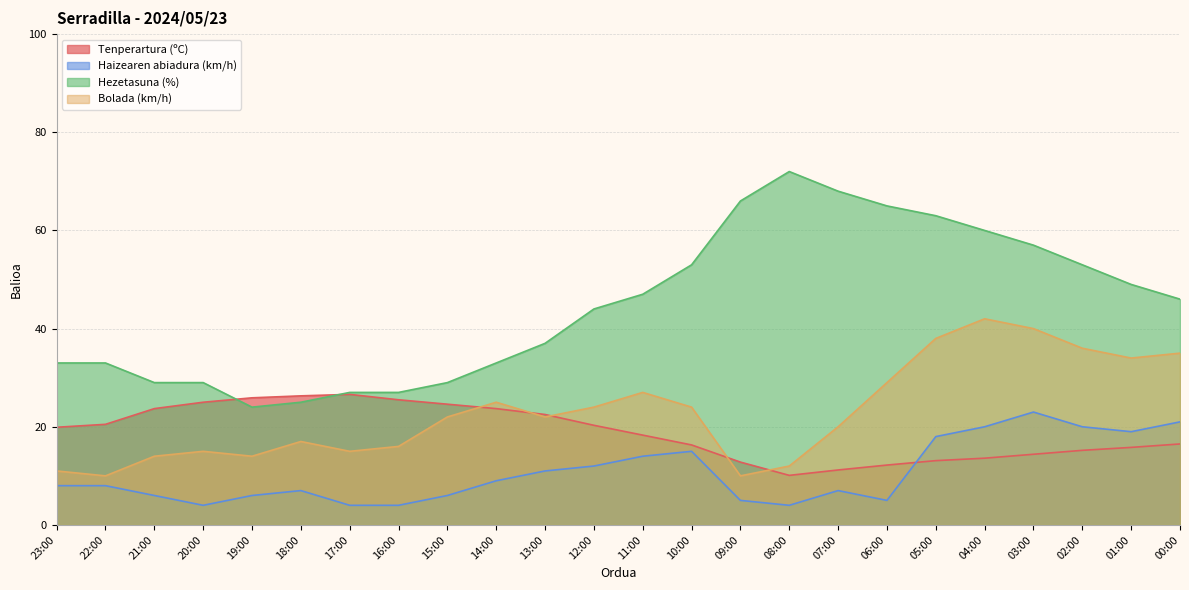

How many interior local peaks does the Haizearen abiadura (km/h) series have?

4